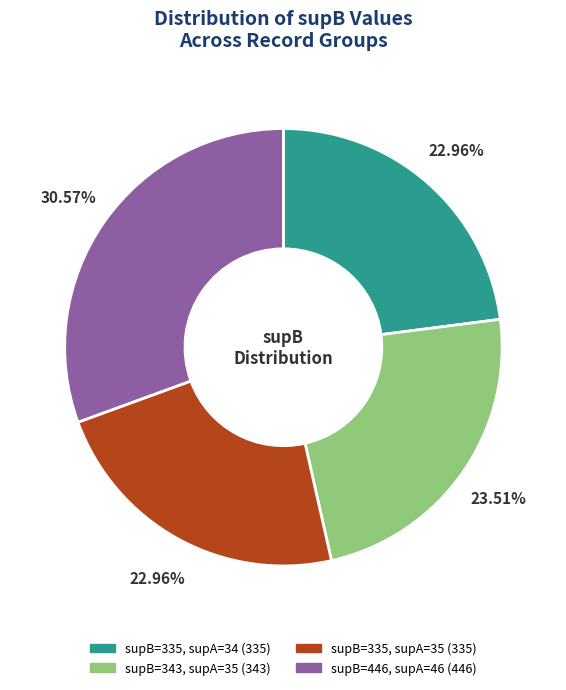

Is there any slice that represents more than half of the pie?

No